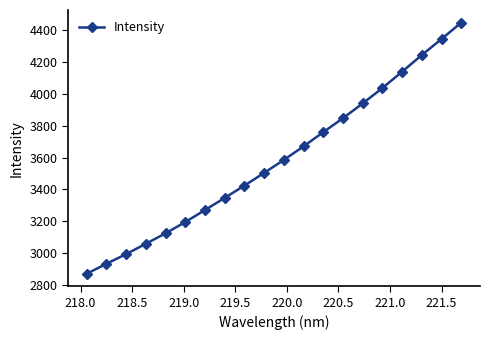

What is the difference between the maximum and minimum values?

1575.9